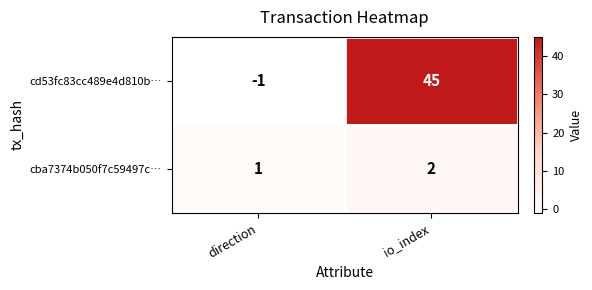

List the series in order of their overall mean, highest first.

cd53fc83cc489e4d810b…, cba7374b050f7c59497c…